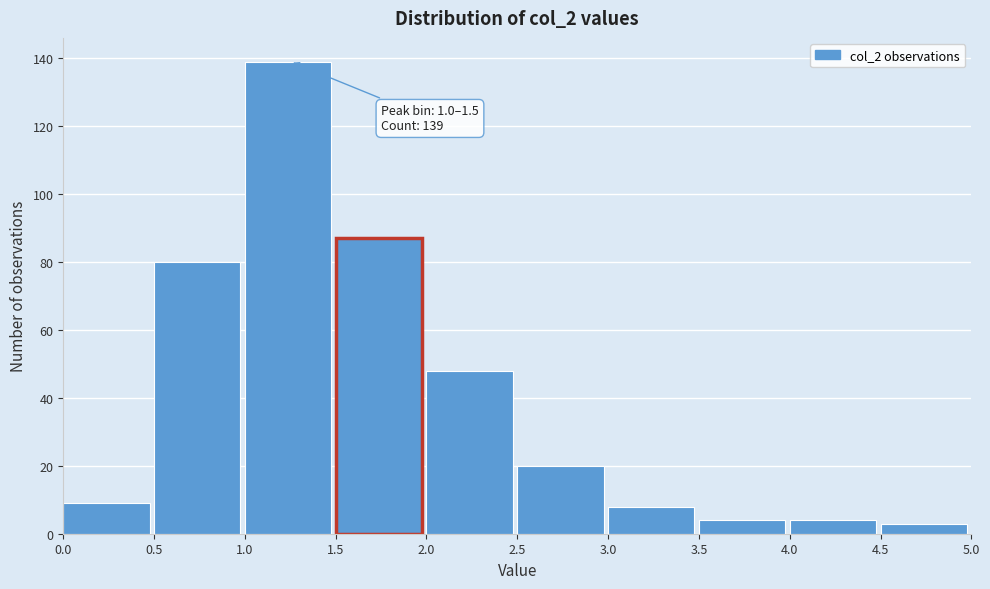

Which range on the x-axis has the tallest bar?

1.0 to 1.5